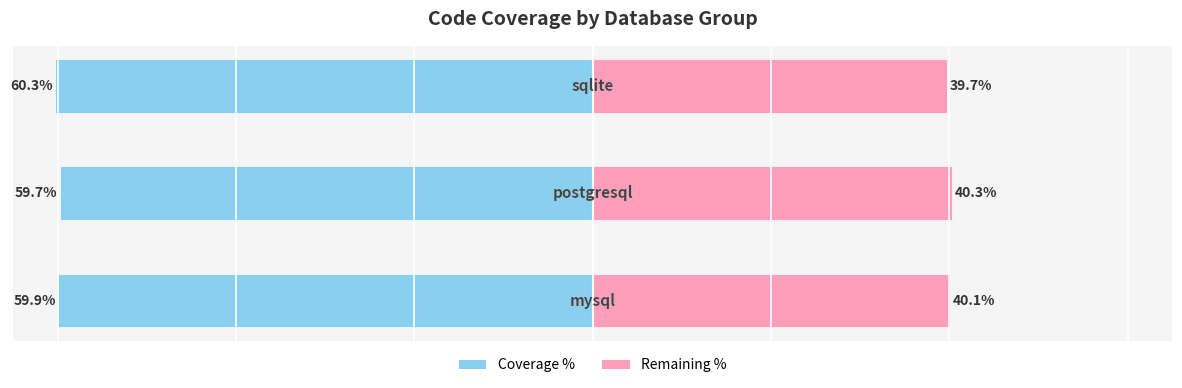

Is it true that Coverage % equals -30.9 at 0?

False